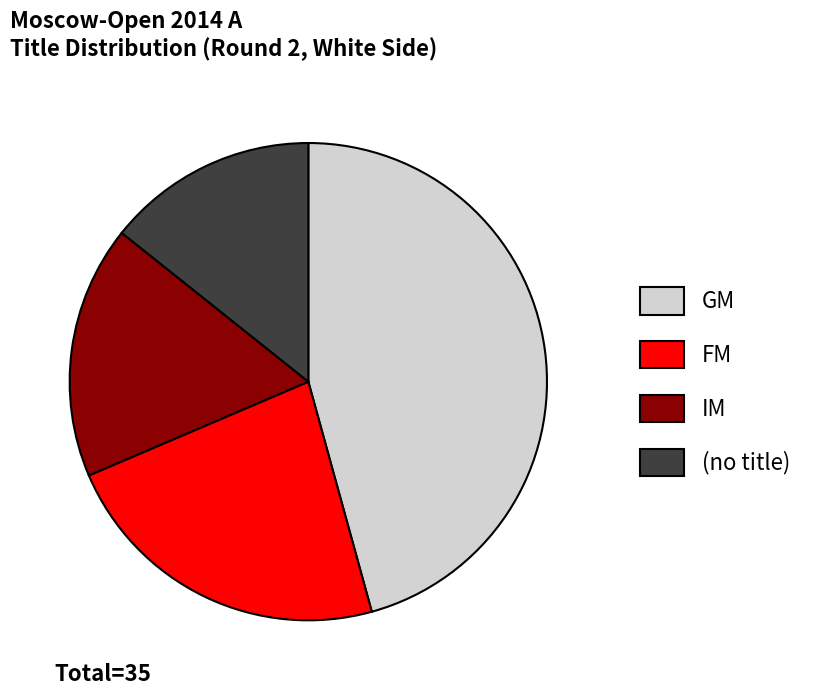

How many slices are in this pie chart?

4